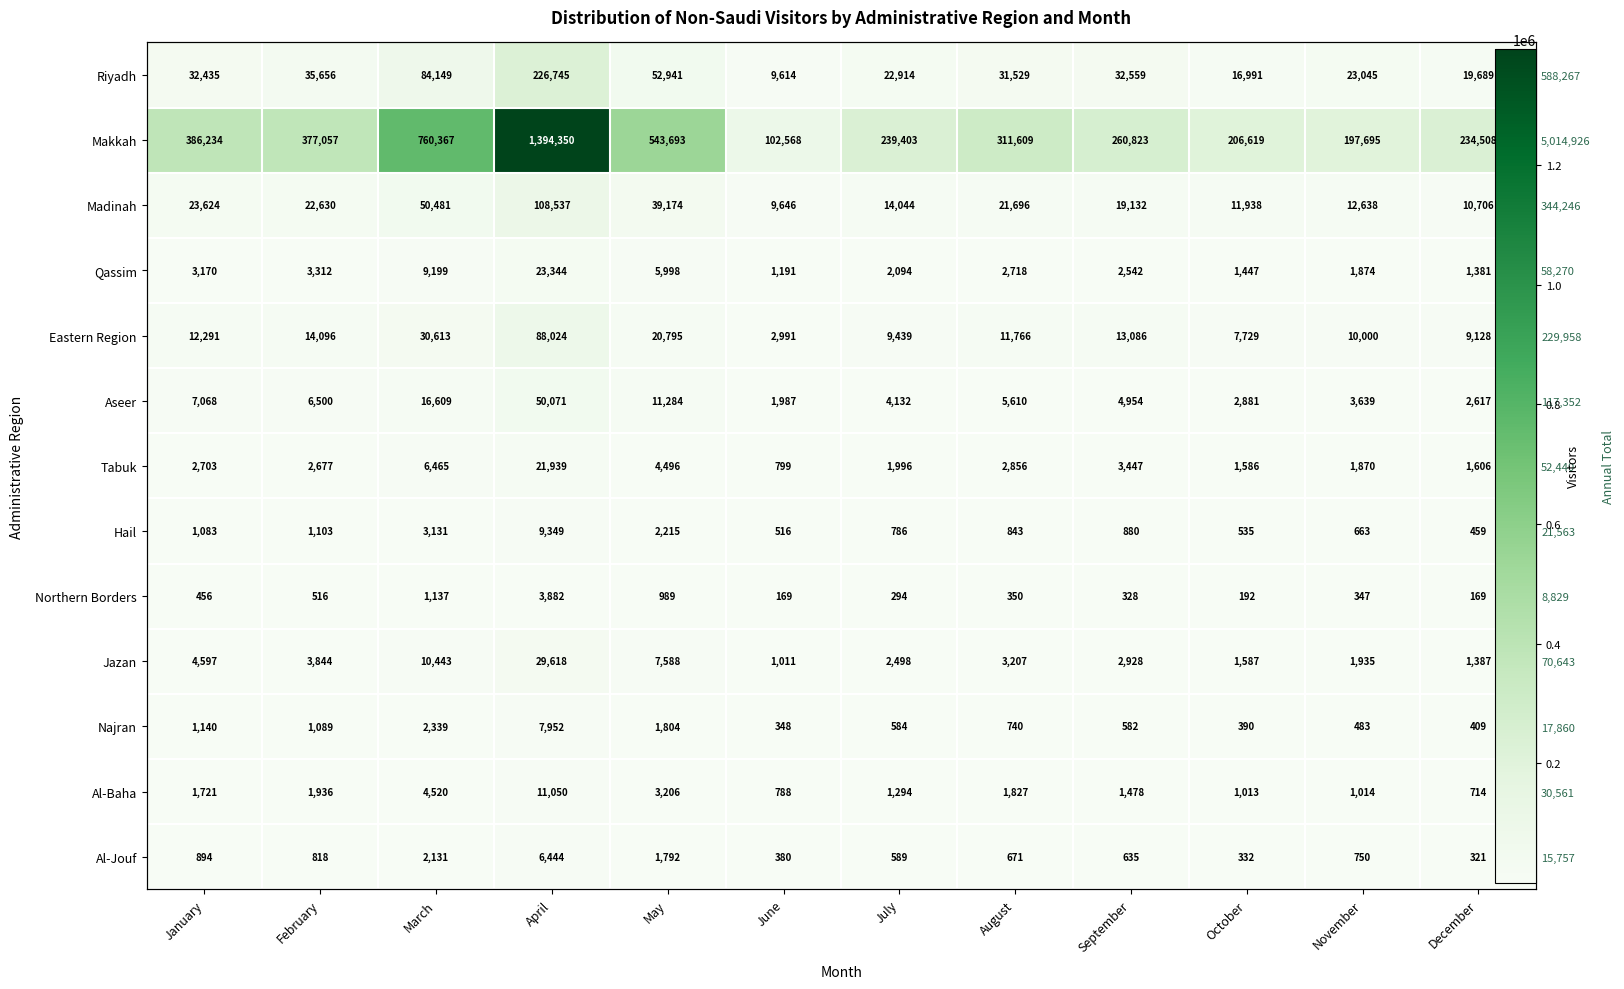

Is the value of Qassim at April greater than the value of Tabuk at September?

Yes